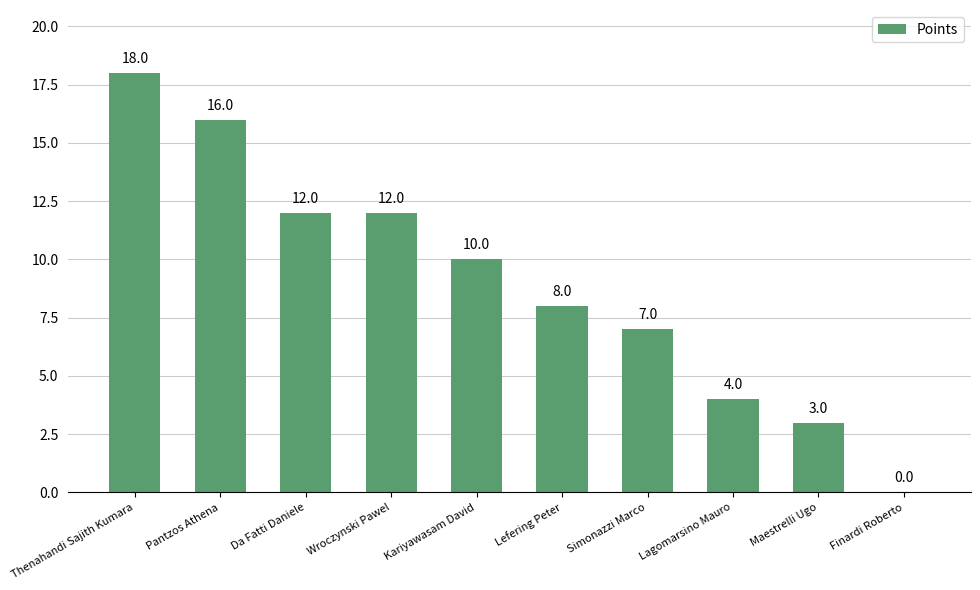

What is the difference between the values at Kariyawasam David and Thenahandi Sajith Kumara?

8